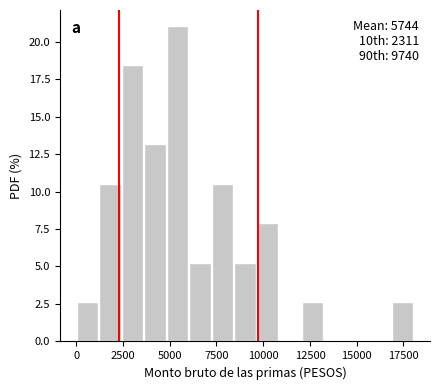

Read against the x-axis, roughly where is the centre of the tallest bar?

5500